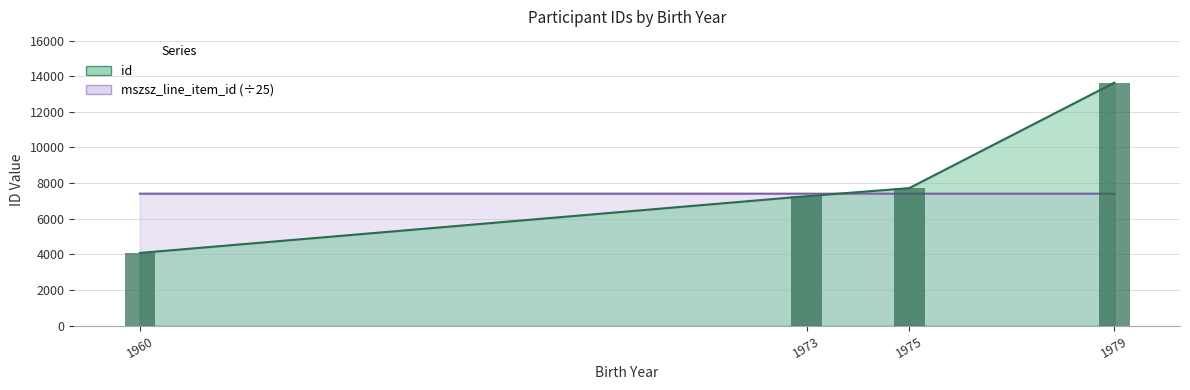

What is the difference between the highest and lowest values at 1975?

311.2